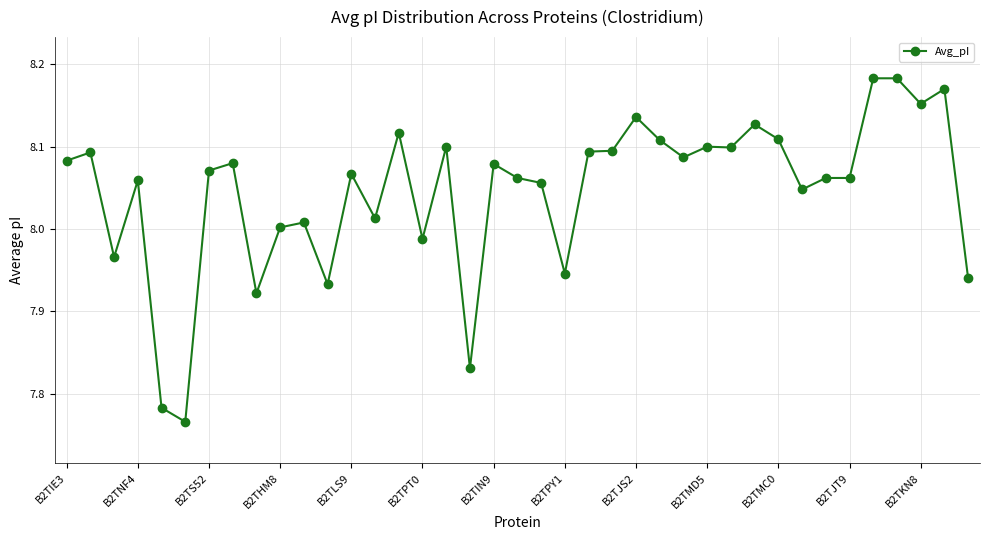

True or false: there are more than 0 points higher than both neighbors.

True